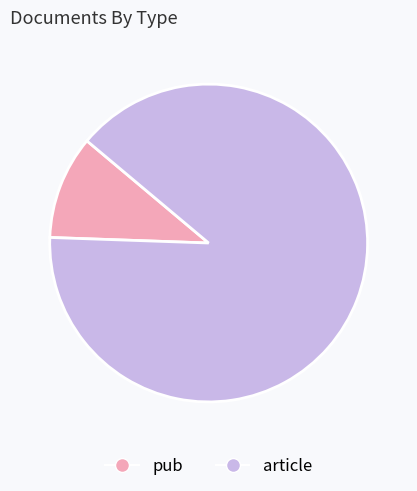

Approximately how many times larger is the value at article compared to pub?

8.5